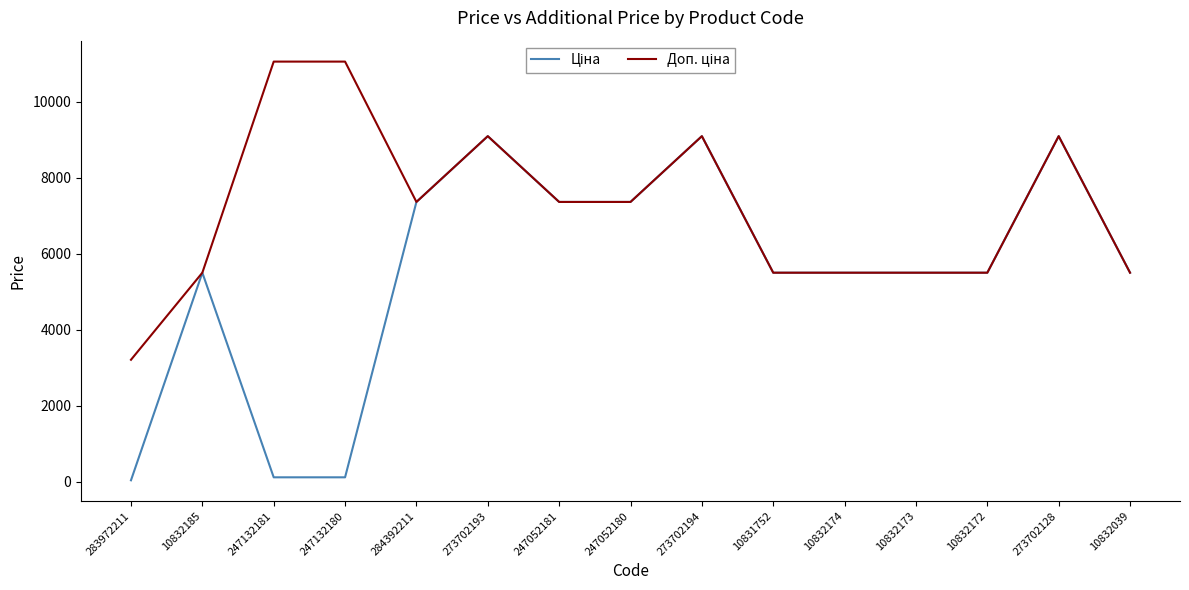

What is the total value across all series at 10832185?

10994.6